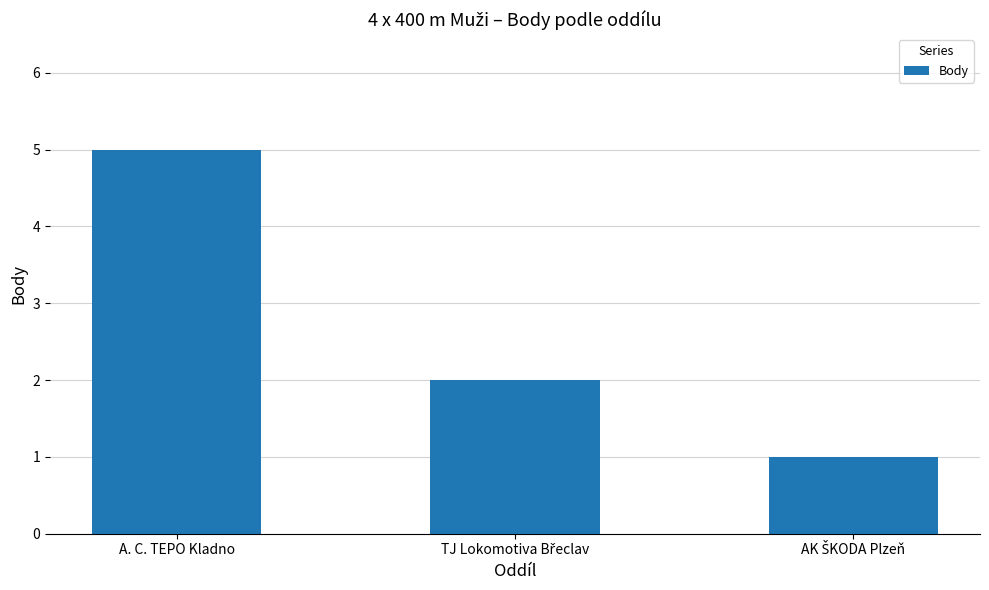

True or false: the data shows 8 at A. C. TEPO Kladno.

False